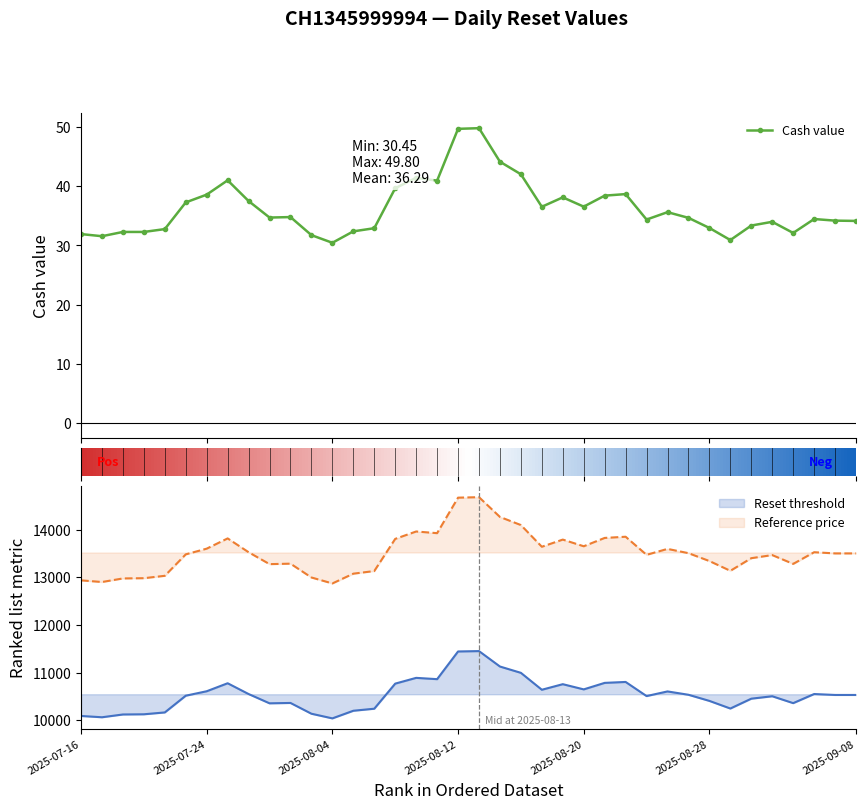

Which has a higher value, 2025-07-30 or 2025-09-08?

2025-07-30